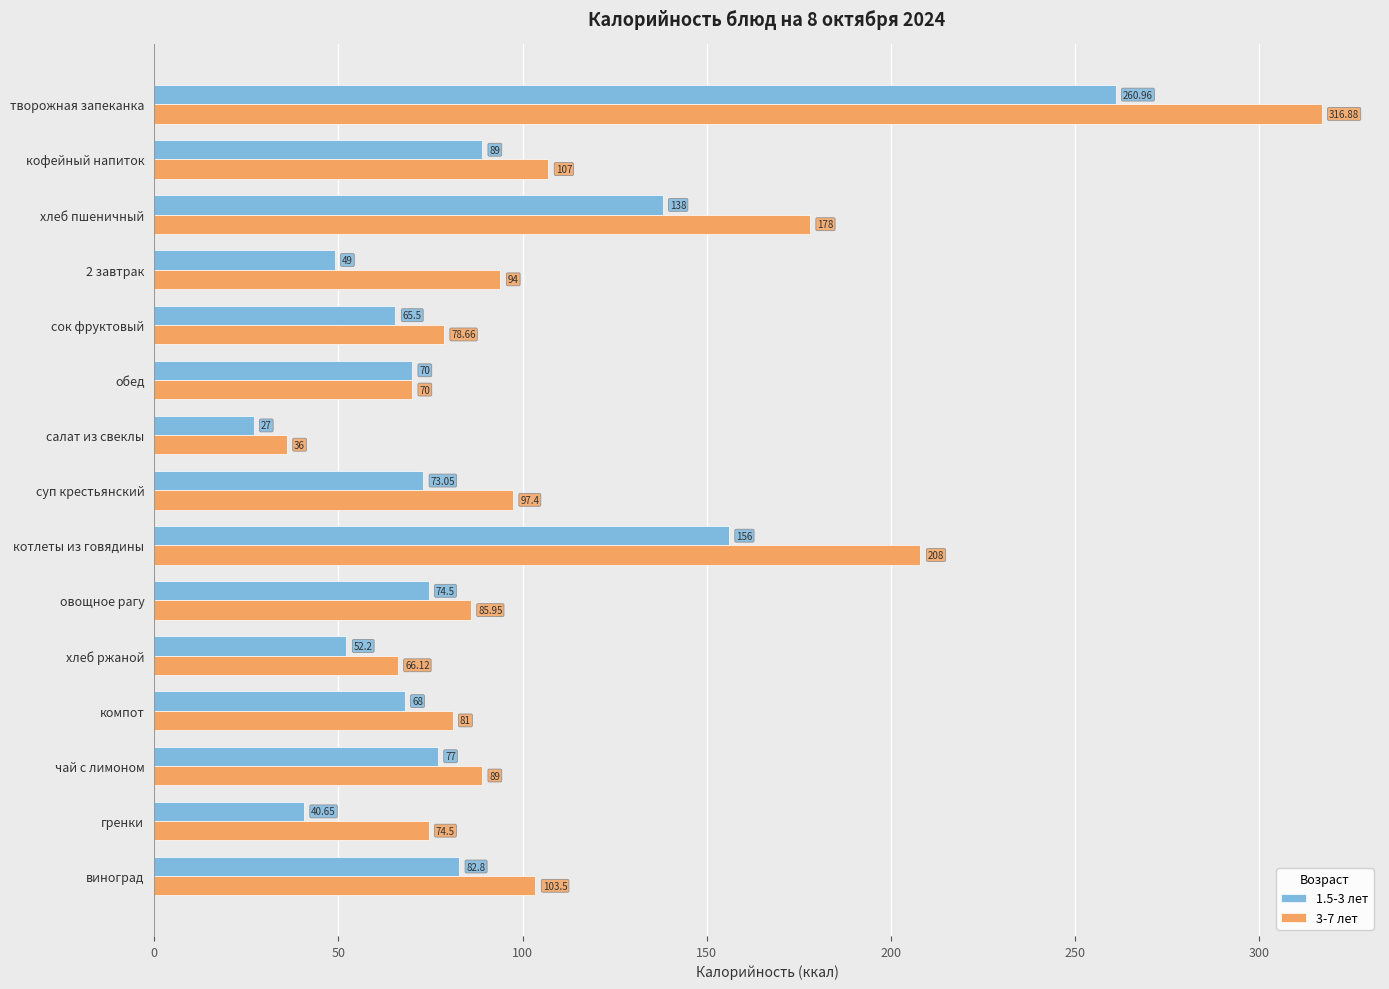

At 2 завтрак, list the series in order from smallest to largest.

1.5-3 лет, 3-7 лет